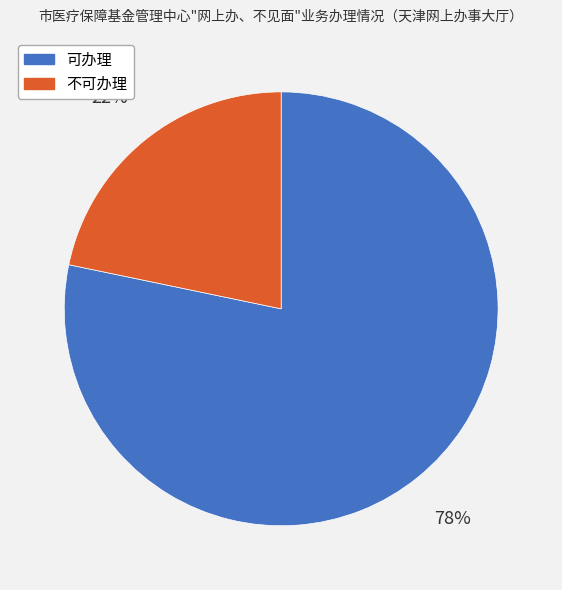

To the nearest percent, what is the combined percentage of 不可办理 and 可办理?

100%